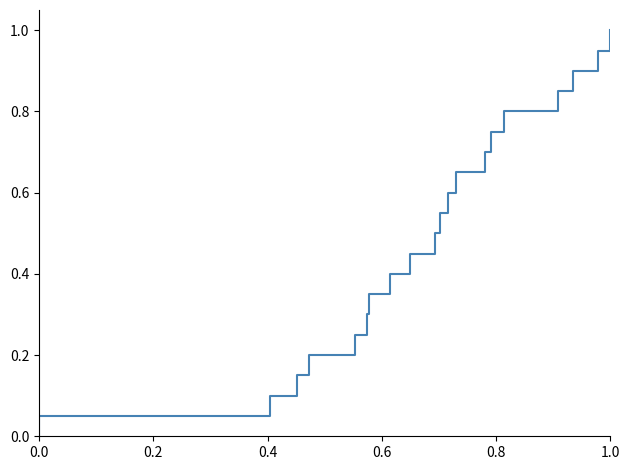

Is it true that the value at 0.4 is 0.1?

True